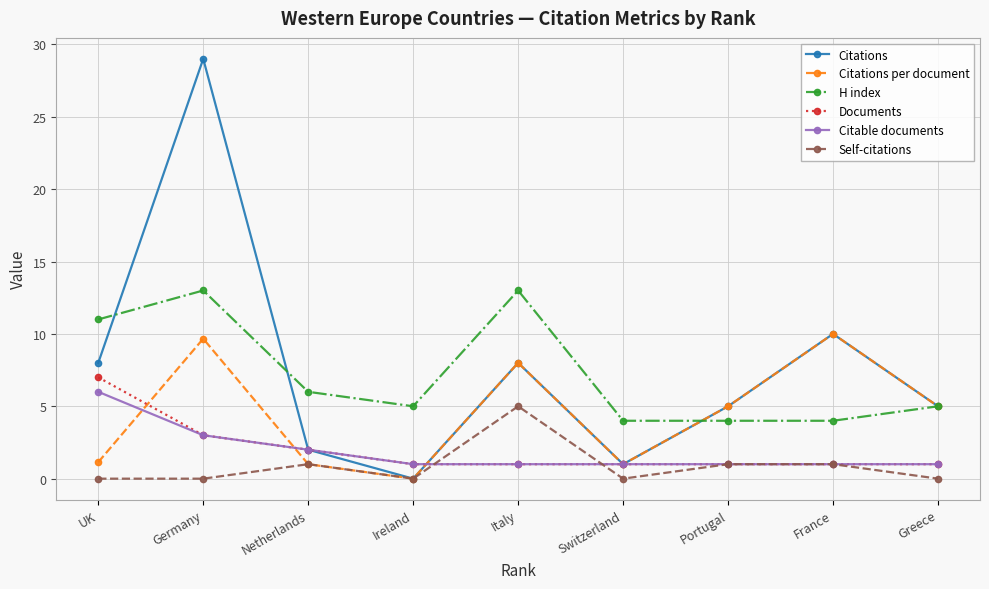

In Citations, how many points are lower than both neighbors (excluding endpoints)?

2